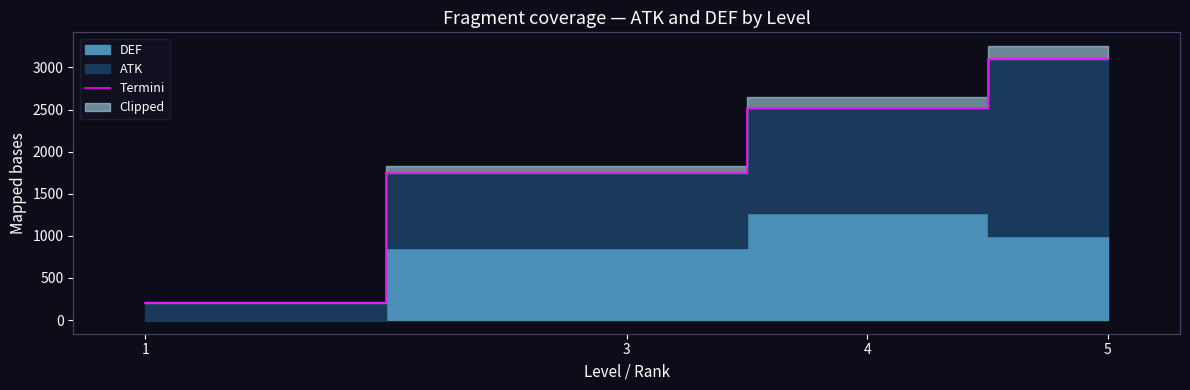

True or false: there are more than 1 points higher than both neighbors.

False